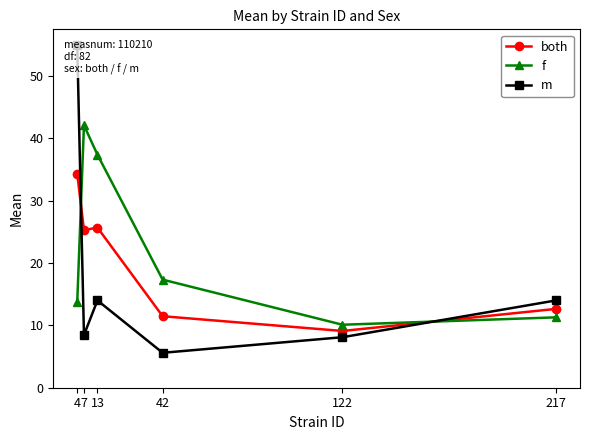

How many lines are shown in the chart?

3